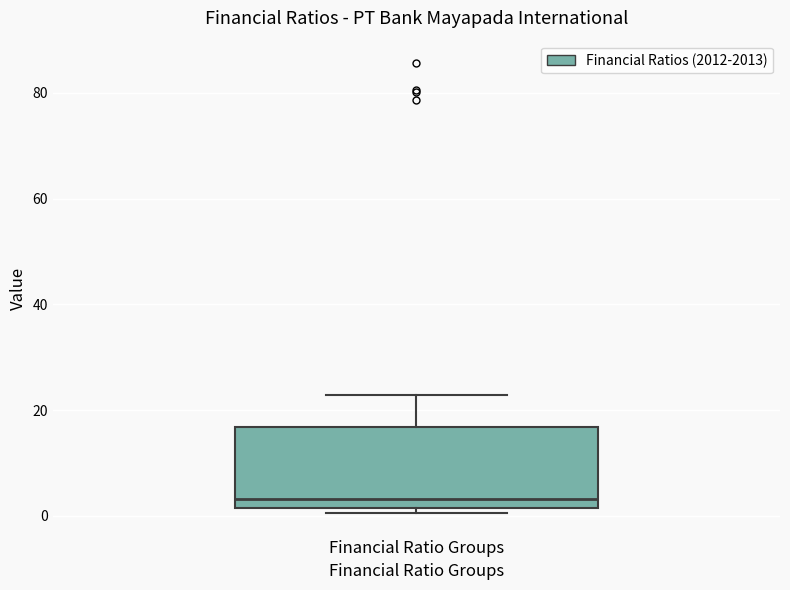

Read this box plot against the y-axis: the position of the median line, the range covered by the box, and the ends of both whiskers. The values are not printed on the chart, so give them approximately, as read against the axis.

median 4, box 2 to 16, whiskers 0 to 22